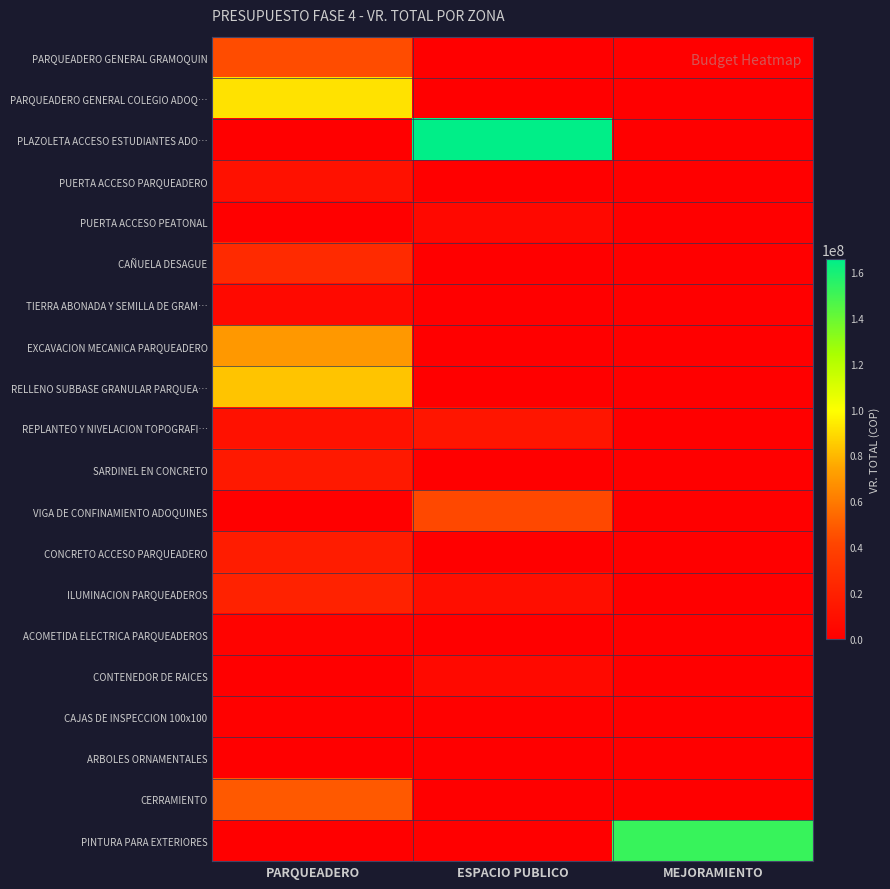

What is the maximum value shown in the chart?

165656400.0